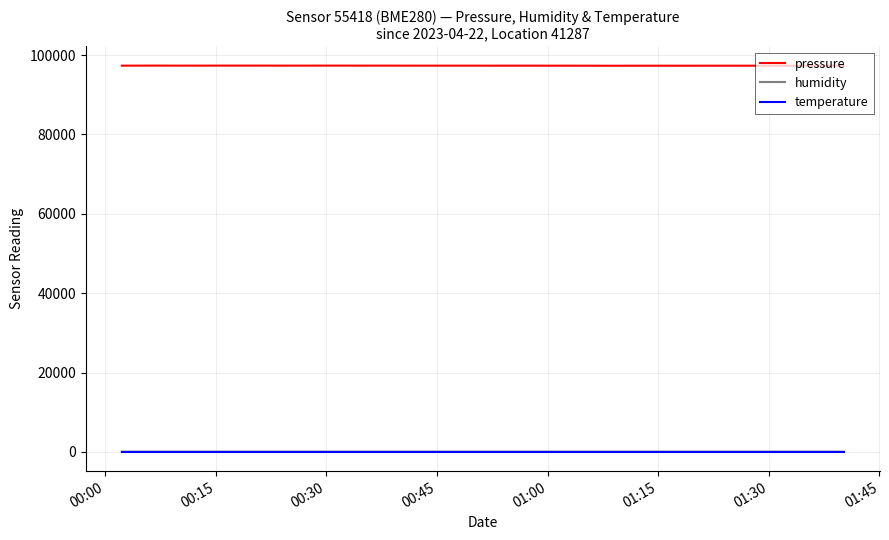

What is the average value of the pressure series?

97336.6